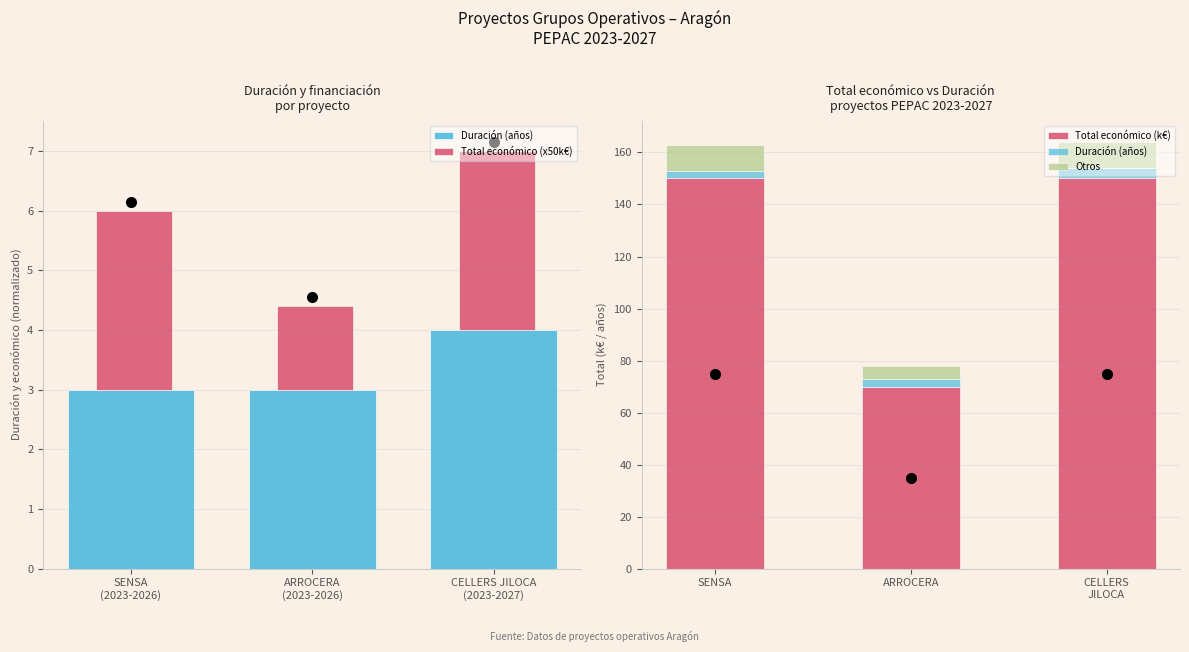

What is the sum of the Duración (años) values at SENSA and CELLERS JILOCA?

7.0